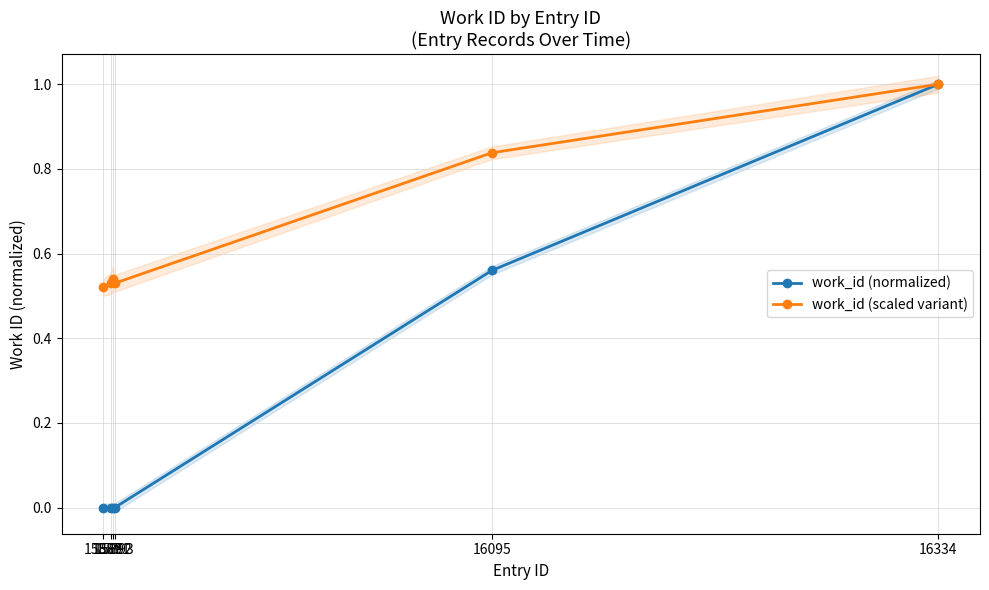

What is the difference between the highest and lowest values at 15891?

0.5